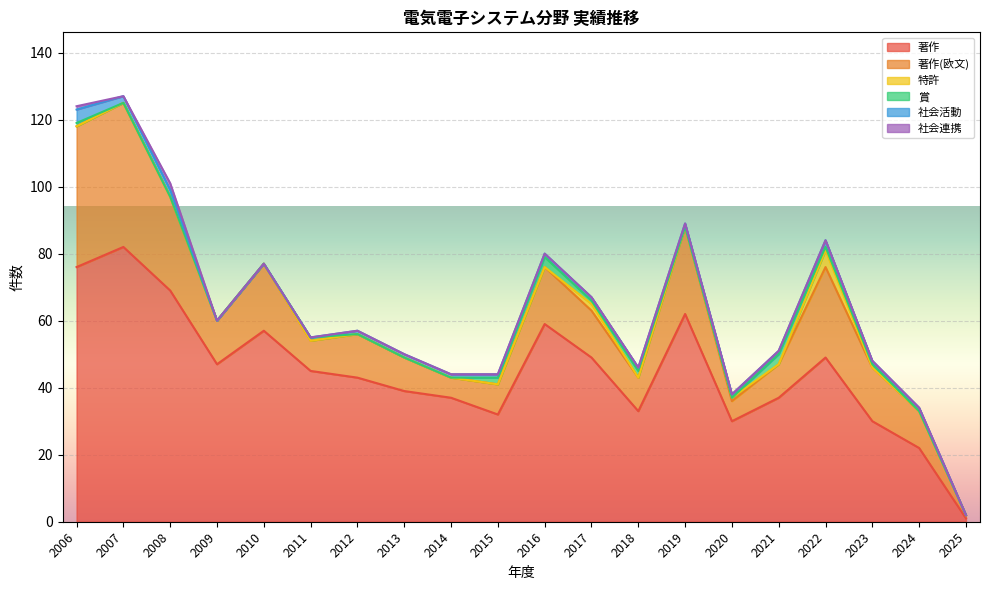

True or false: 著作 and 社会活動 cross at least once.

False